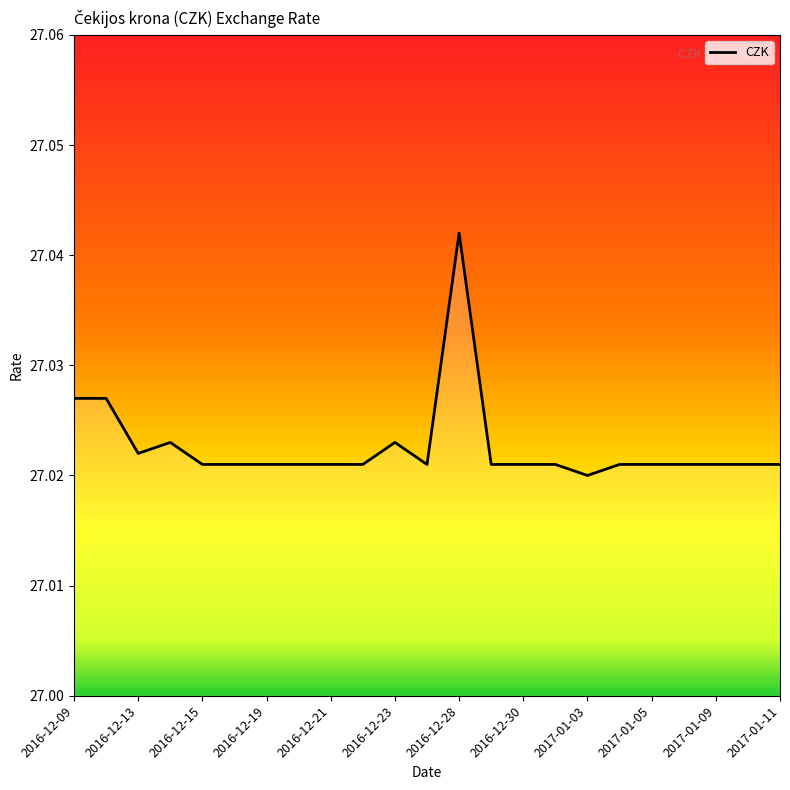

How many lines are shown in the chart?

1